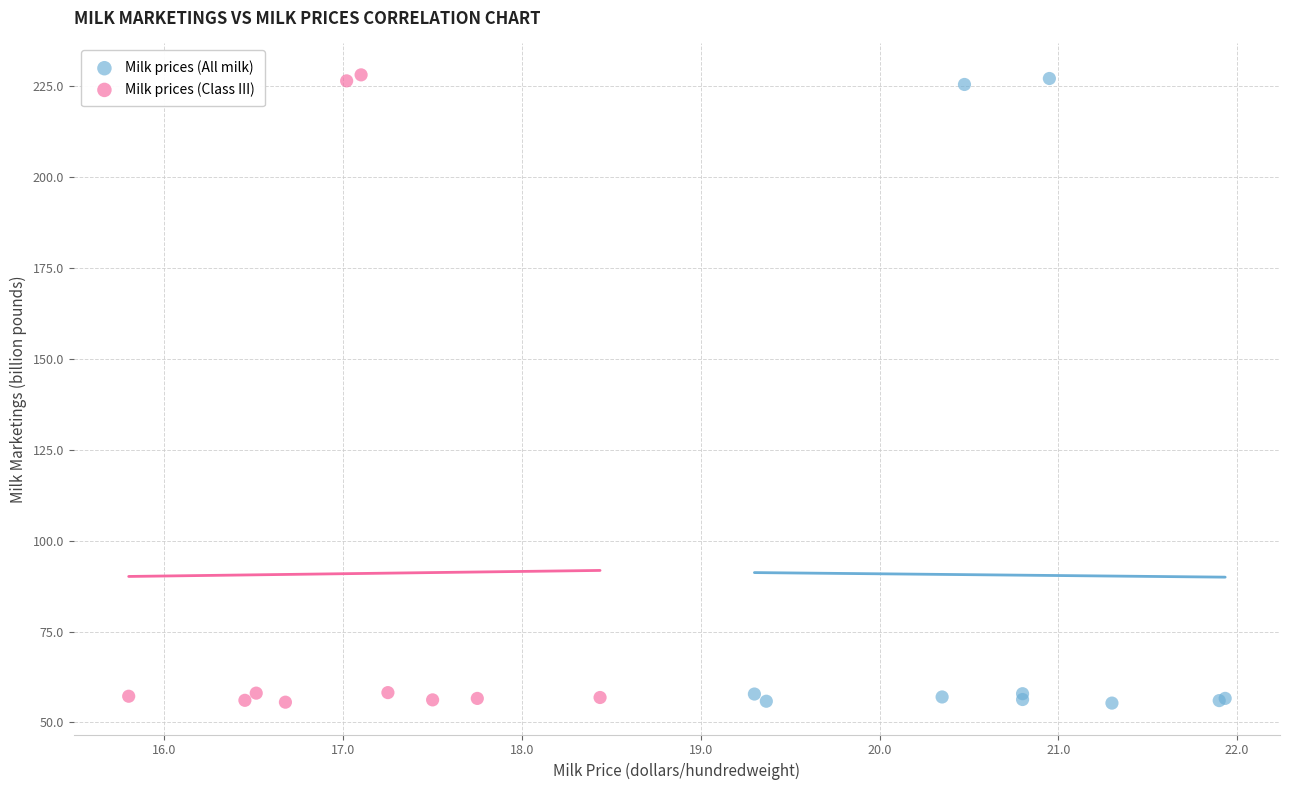

Which series has the largest Y range (max minus min)?

Milk prices (Class III)